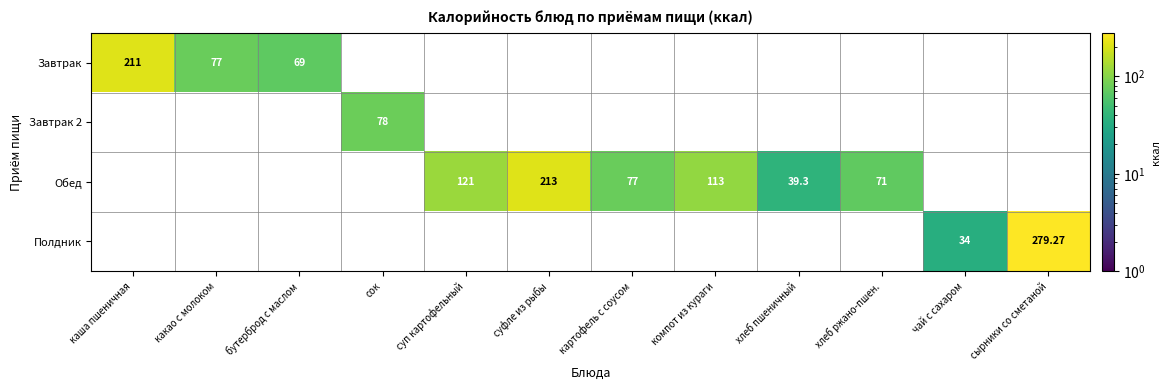

What is the lowest value of the Завтрак series?

69.0